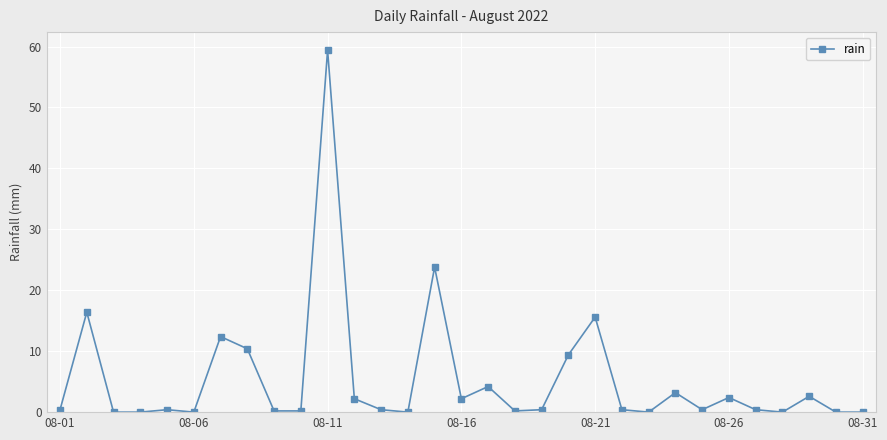

What is the average value?

5.4